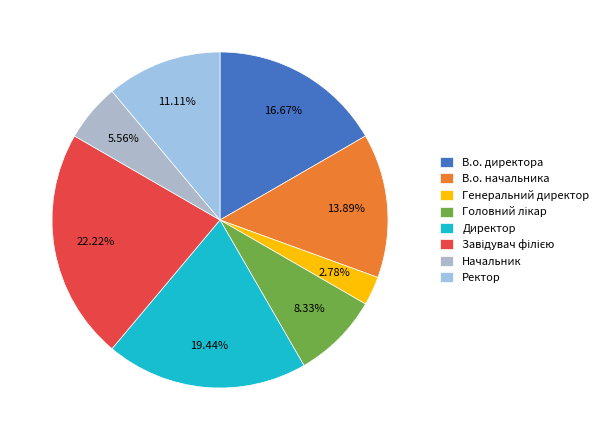

What portion of the pie excludes Директор?

80.6%